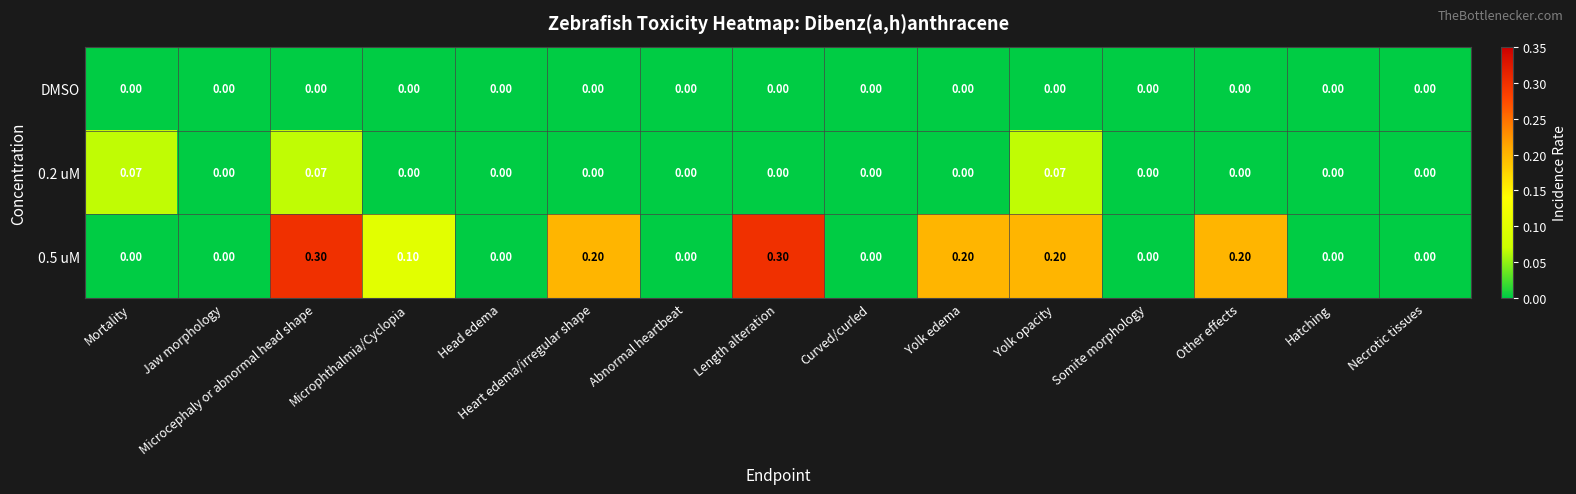

Between Heart edema/irregular shape and Yolk opacity, which series saw the biggest shift?

0.2 uM